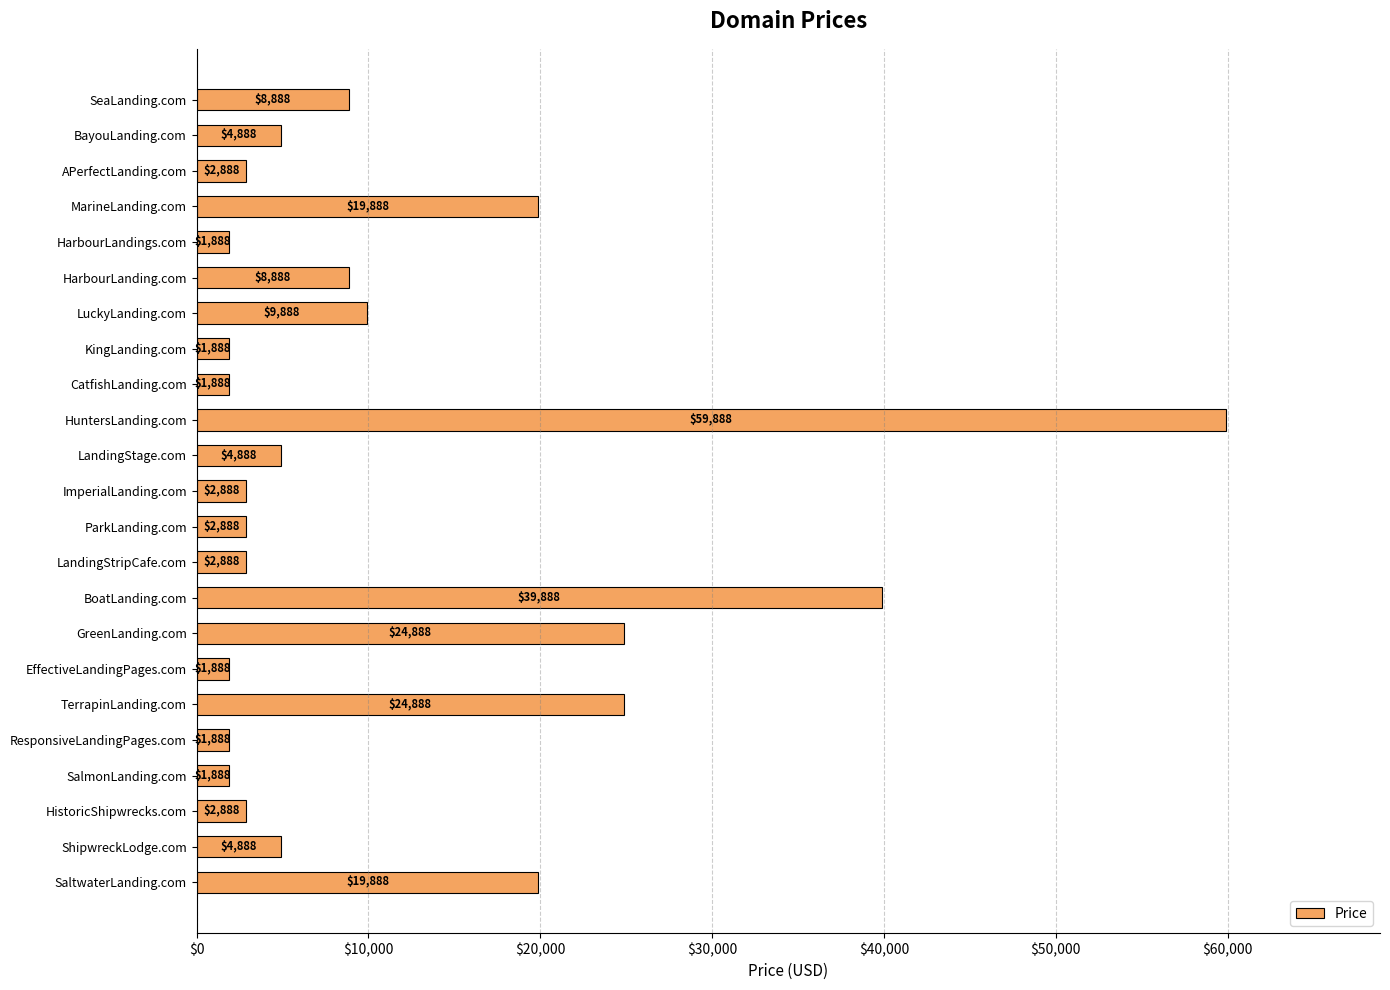

The chart shows a value of 24888 at TerrapinLanding.com. True or false?

True